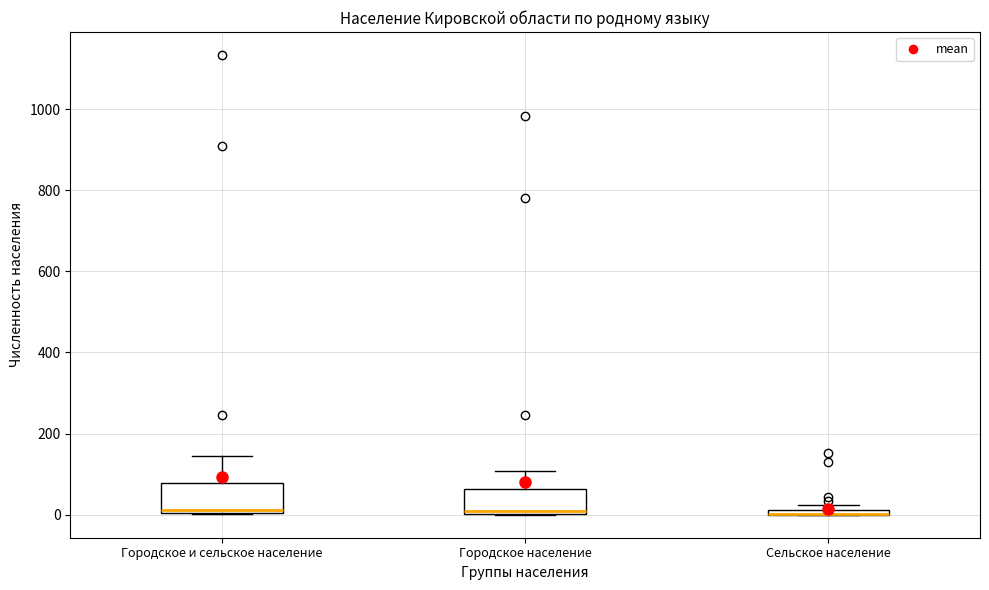

Where is the upper edge of the box for Сельское население on the y-axis? The values are not printed on the chart, so give them approximately, as read against the axis.

20